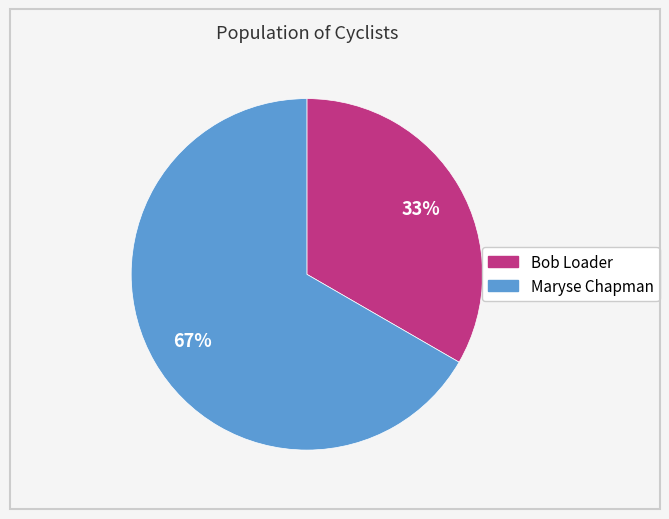

Do Bob Loader and Maryse Chapman together represent more than half of the pie?

Yes